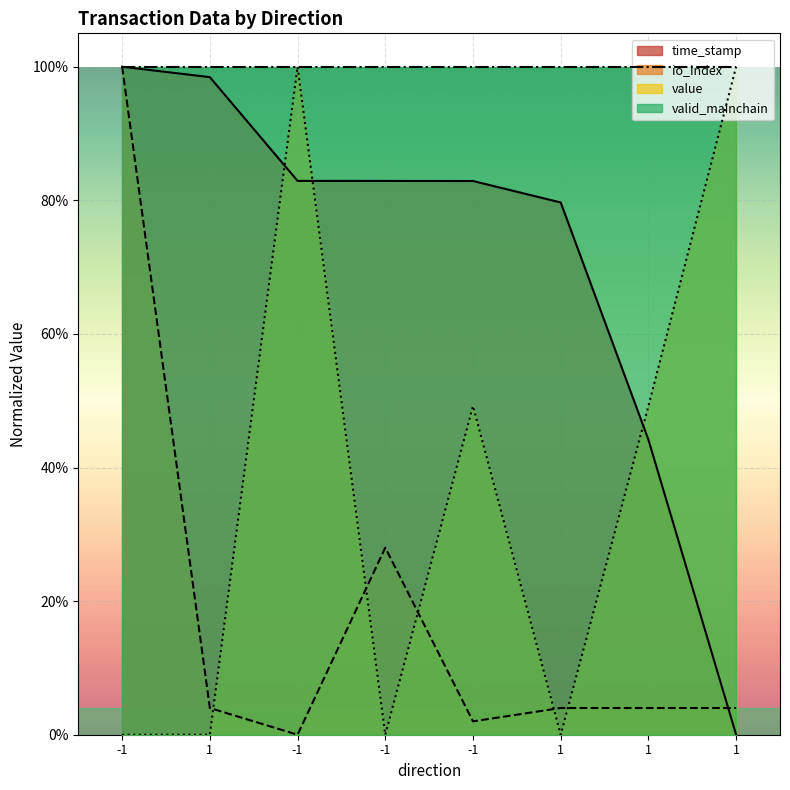

Reading right to left, extract all data points from this chart.

time_stamp: 1=0.0	1=0.4	1=0.8	-1=0.8	-1=0.8	-1=0.8	1=1.0	-1=1.0
io_index: 1=0.0	1=0.0	1=0.0	-1=0.0	-1=0.3	-1=0.0	1=0.0	-1=1.0
value: 1=1.0	1=0.5	1=0.0	-1=0.5	-1=0.0	-1=1.0	1=0.0	-1=0.0